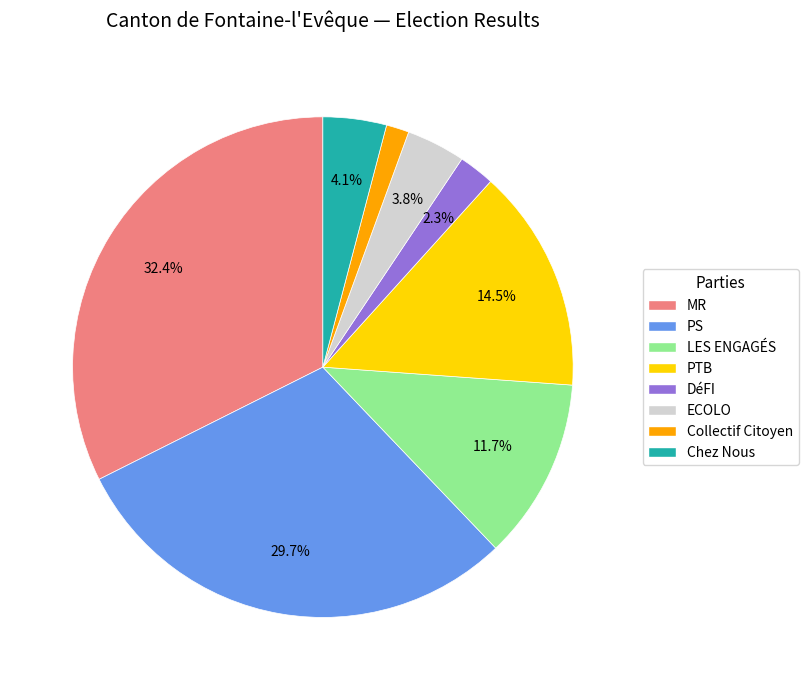

What percentage is the DéFI slice, to the nearest percent?

2%